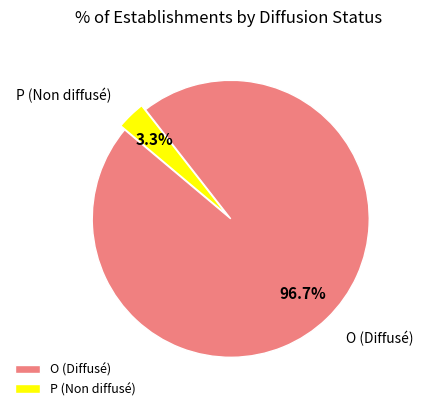

Is O the majority of the pie?

Yes